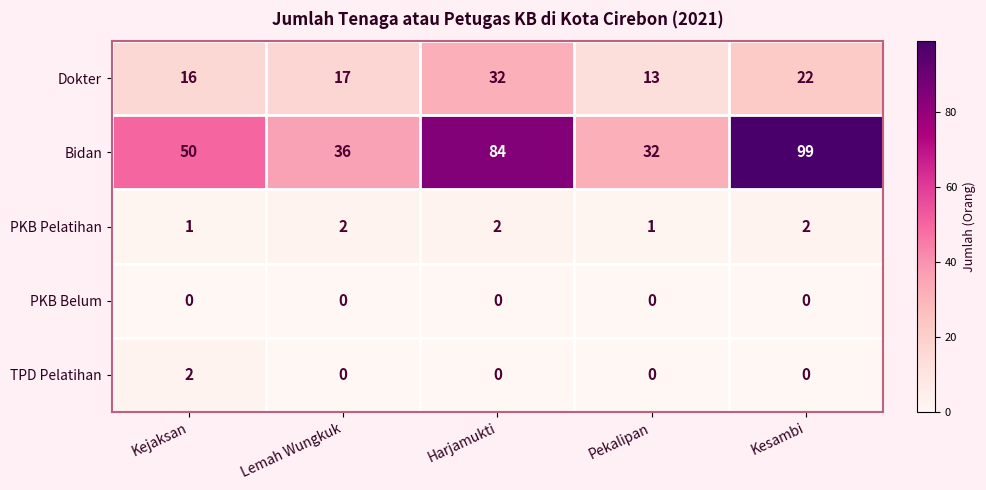

How many TPD Pelatihan values are between 0 and 1?

4